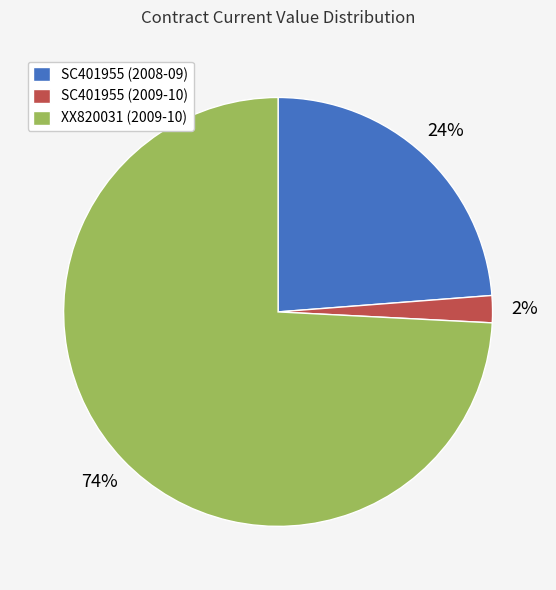

To the nearest percent, what portion does XX820031 (2009-10) represent?

74%